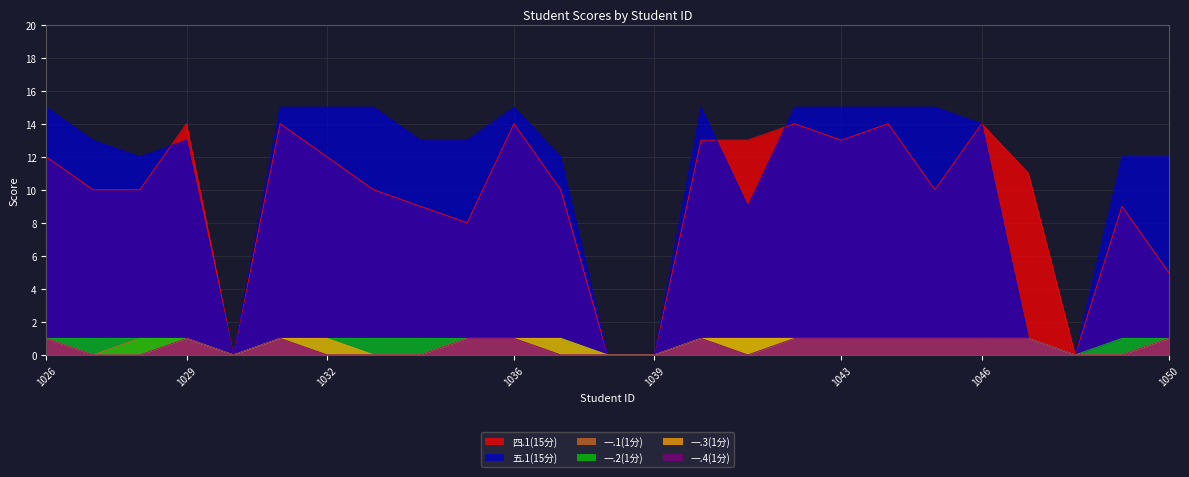

Which series has the widest spread of values?

五.1(15分)